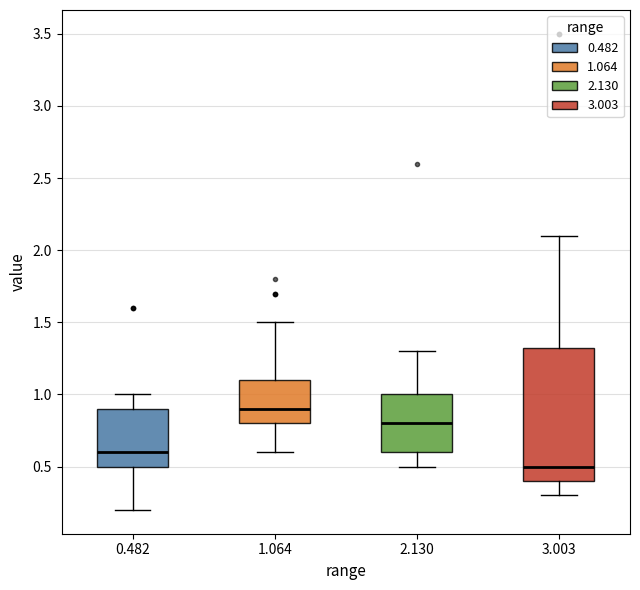

Reading left to right, transcribe this box plot: for each box, give where its median line is, the range the box spans, and where its two whiskers end, as read against the y-axis. The values are not printed on the chart, so give them approximately, as read against the axis.

0.482: median 0.60, box 0.50 to 0.90, whiskers 0.20 to 1.00
1.064: median 0.90, box 0.80 to 1.10, whiskers 0.60 to 1.50
2.130: median 0.80, box 0.60 to 1.00, whiskers 0.50 to 1.30
3.003: median 0.50, box 0.40 to 1.35, whiskers 0.30 to 2.10